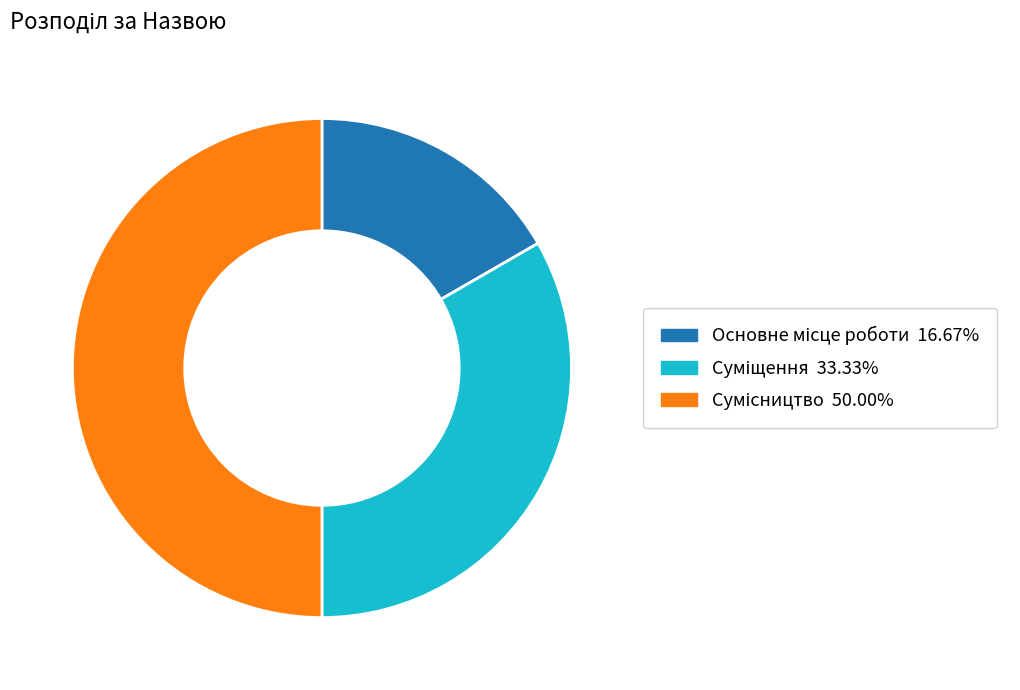

Approximately how many times larger is the value at Сумісництво compared to Суміщення?

1.5